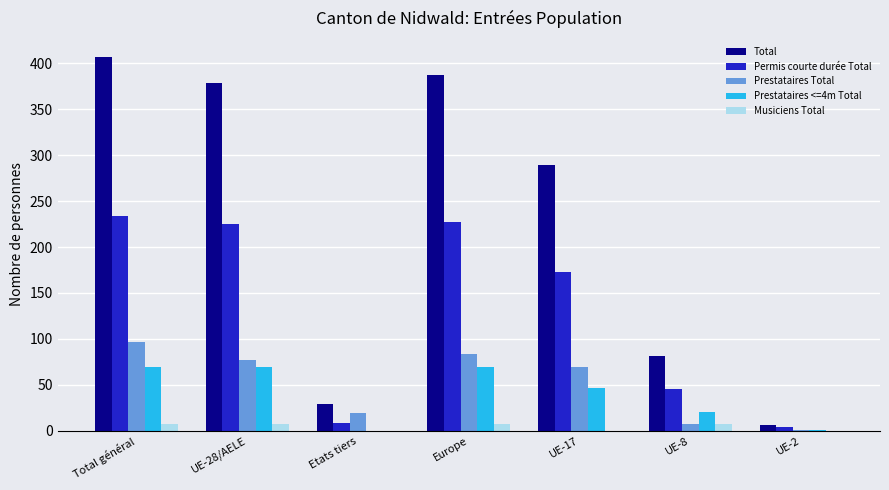

How many groups of bars are there?

7